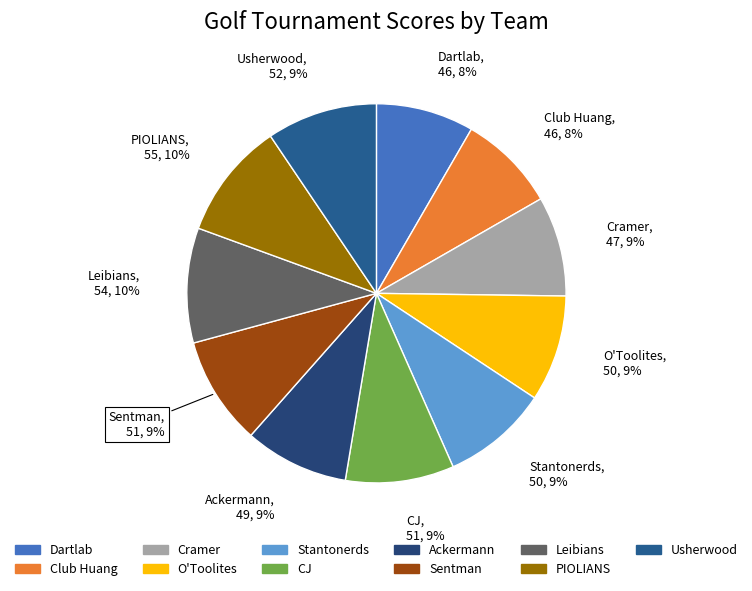

Which has a higher value, Leibians or O'Toolites?

Leibians